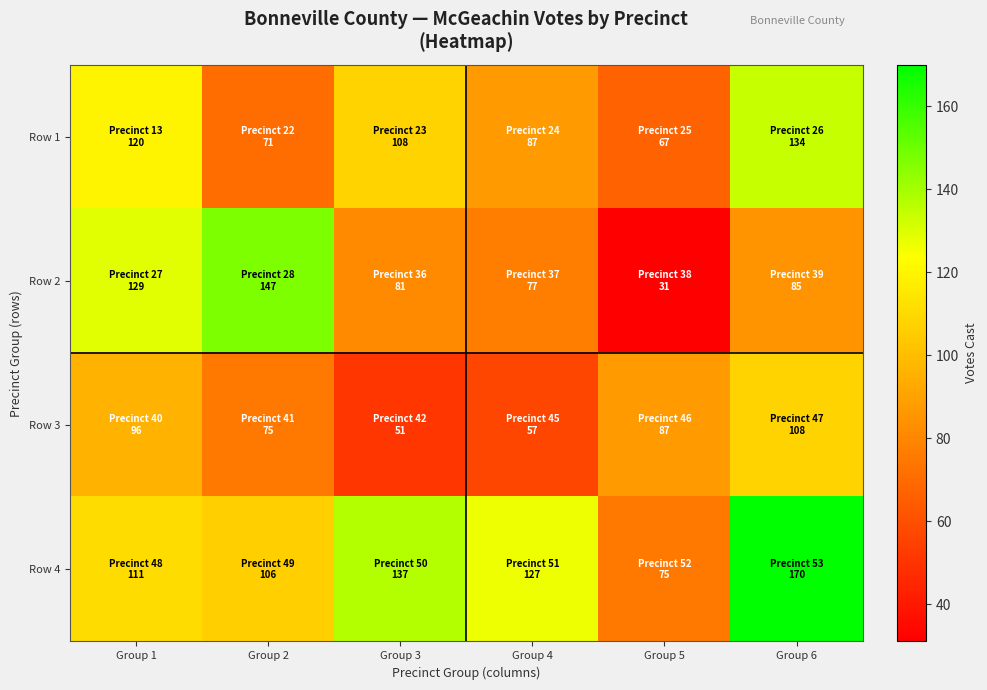

Rank the series at Group 5 from highest to lowest value.

Row 3, Row 4, Row 1, Row 2